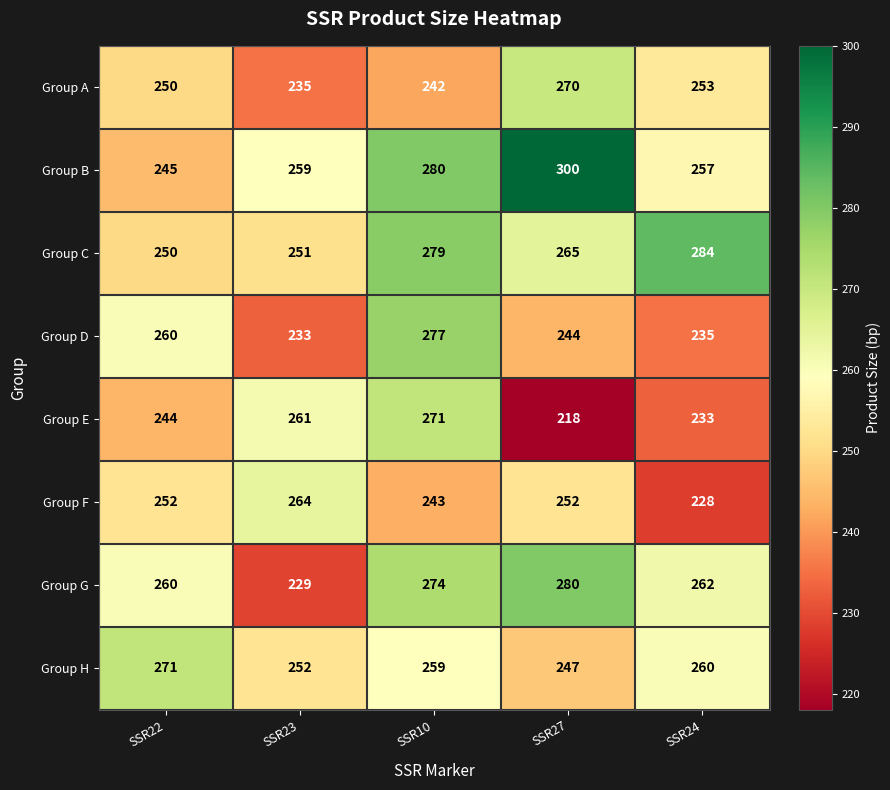

What is the sum of all Group H values?

1289